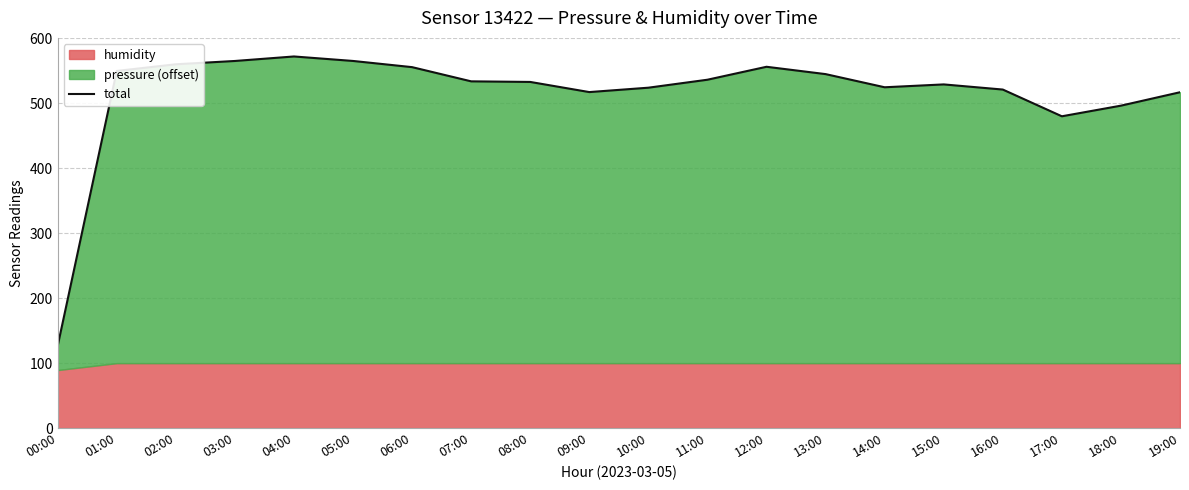

True or false: the data shows 572.2 at 04:00.

True